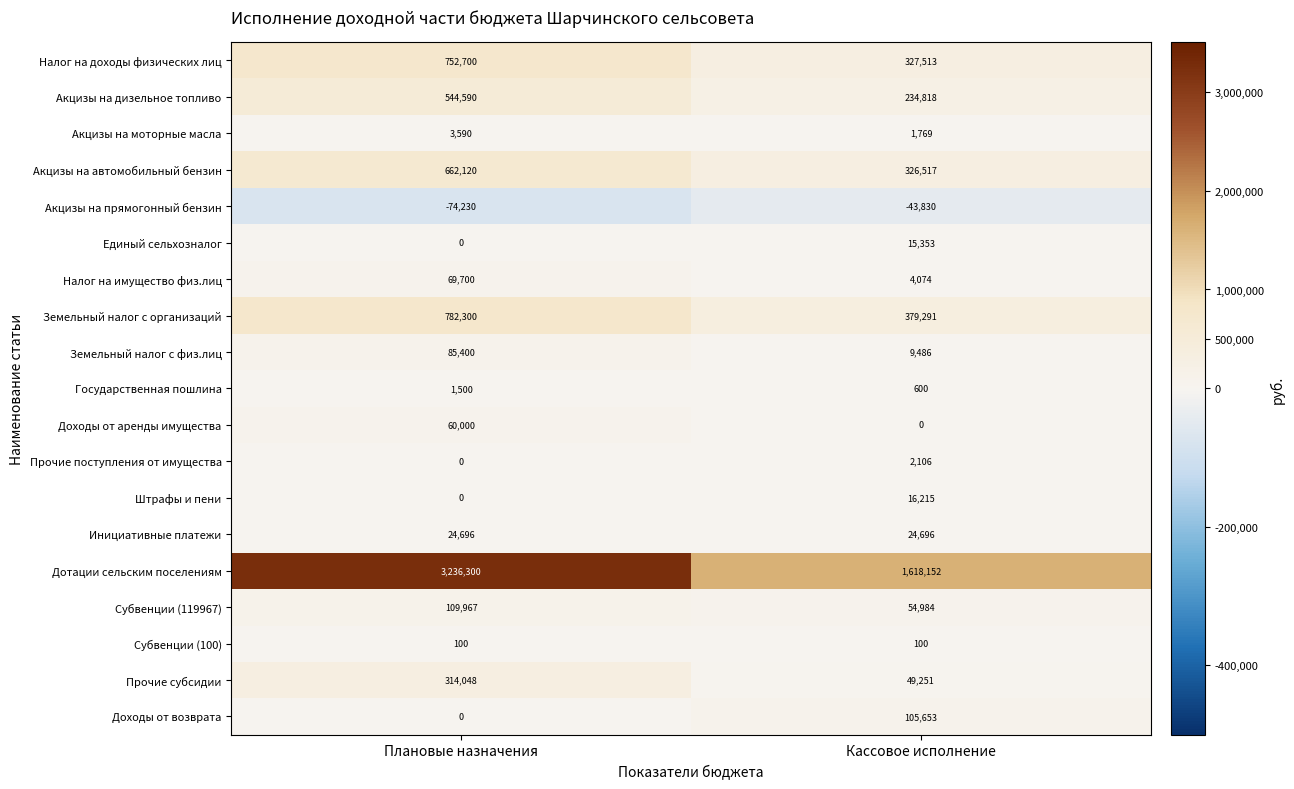

Which category has the highest value in the Доходы от аренды имущества series?

Плановые назначения